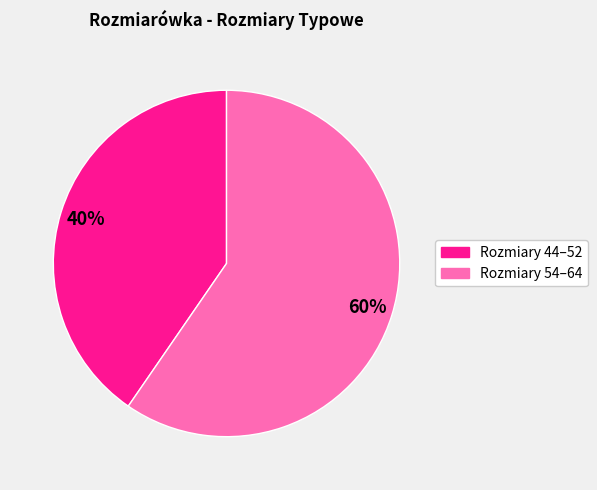

Does any single category account for the majority?

Yes